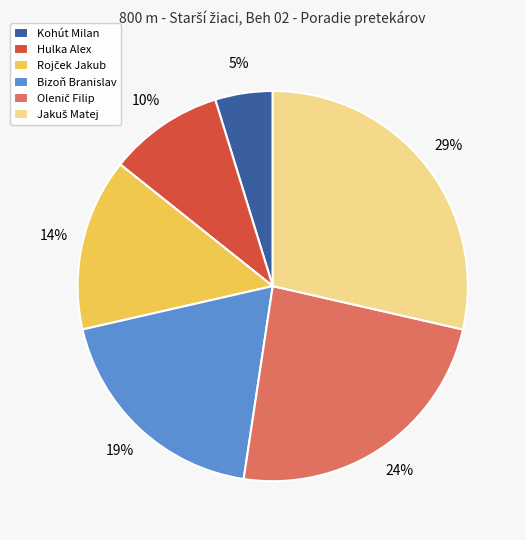

How many segments does this pie chart have?

6